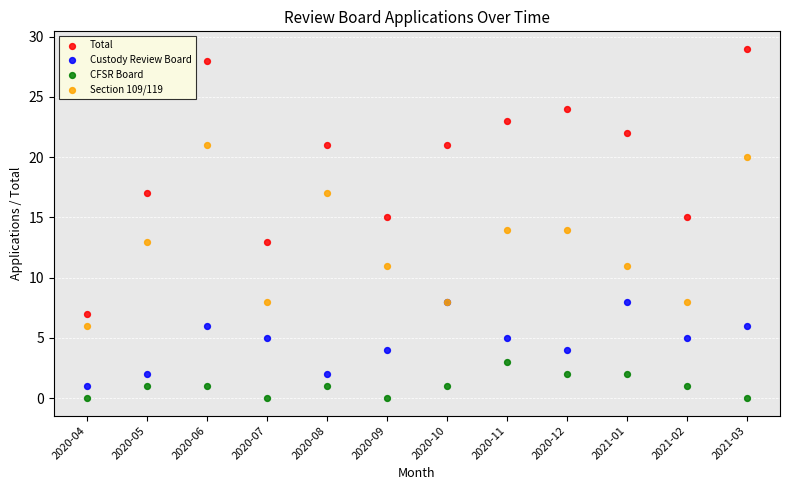

Which series contains the highest Y value?

Total